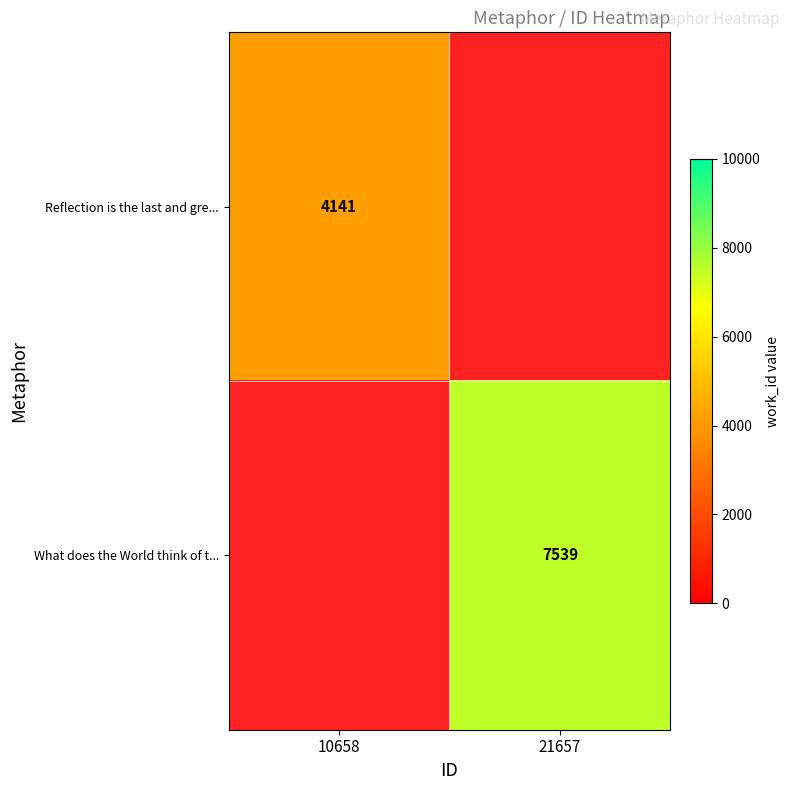

The value of Reflection is the last and gre... at 10658 is 946. True or false?

False